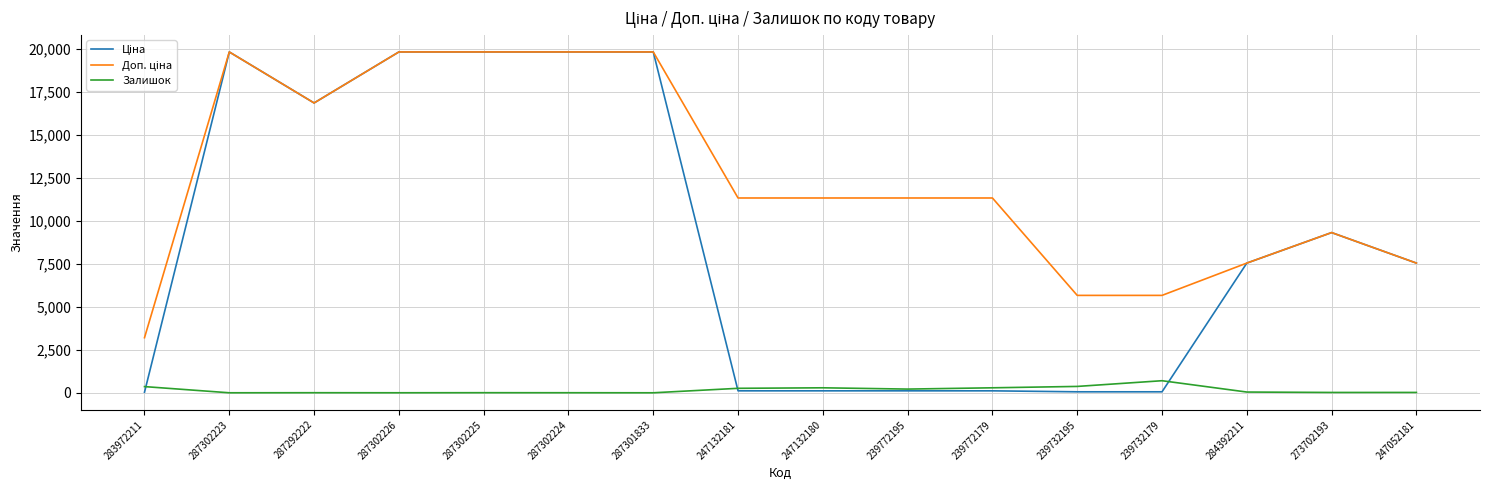

What is the maximum value shown in the chart?

19831.1